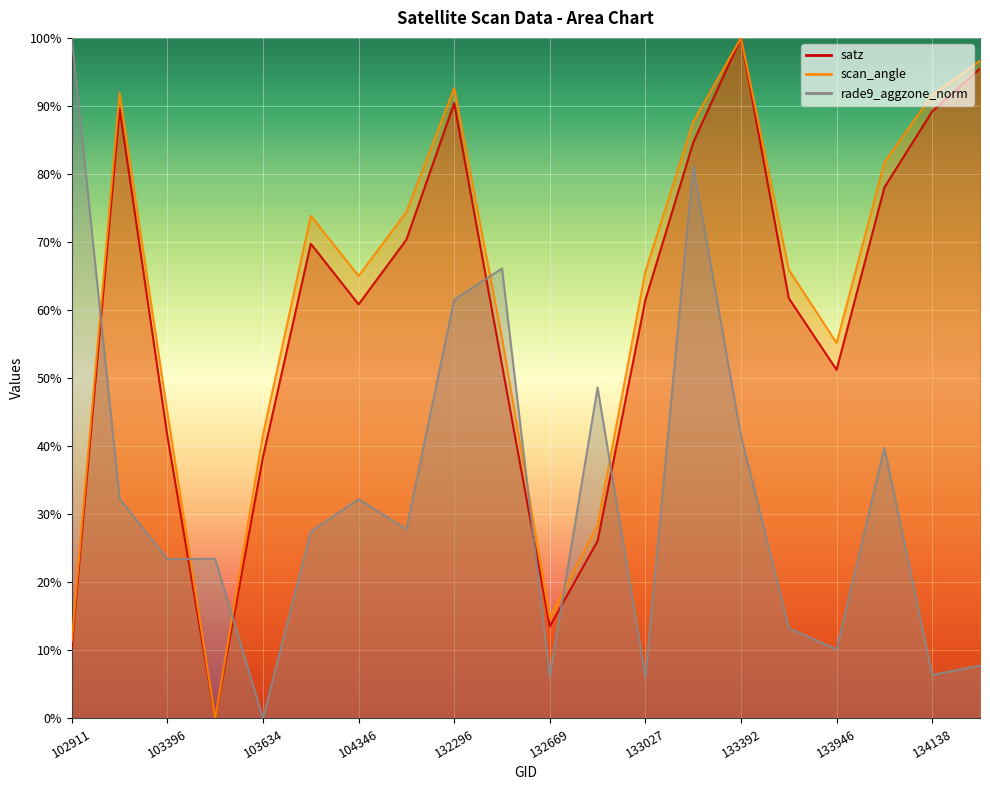

Reading left to right, transcribe all the data shown in this chart.

satz: 0.1	0.9	0.4	0.0	0.4	0.7	0.6	0.7	0.9	0.5	0.1	0.3	0.6	0.8	1.0	0.6	0.5	0.8	0.9	1.0
scan_angle: 0.1	0.9	0.4	0.0	0.4	0.7	0.7	0.7	0.9	0.6	0.1	0.3	0.7	0.9	1.0	0.7	0.6	0.8	0.9	1.0
rade9_aggzone_norm: 1.0	0.3	0.2	0.2	0.0	0.3	0.3	0.3	0.6	0.7	0.1	0.5	0.1	0.8	0.4	0.1	0.1	0.4	0.1	0.1